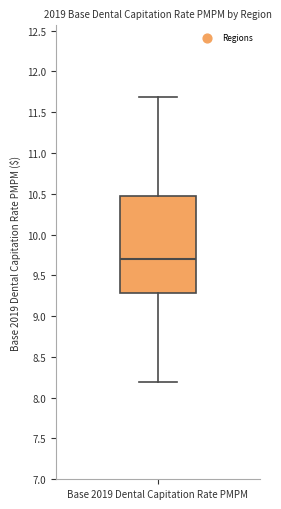

Where does the upper whisker of the box for Base 2019 Dental Capitation Rate PMPM end on the y-axis? The values are not printed on the chart, so give them approximately, as read against the axis.

11.70